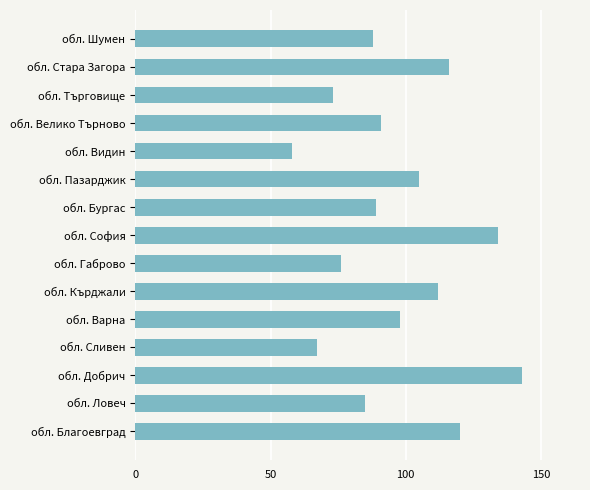

What is the minimum value shown in the chart?

58